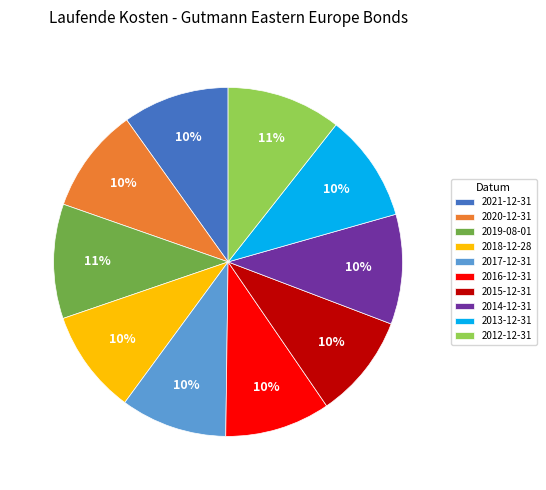

True or false: 2014-12-31 accounts for 10% of the total.

True